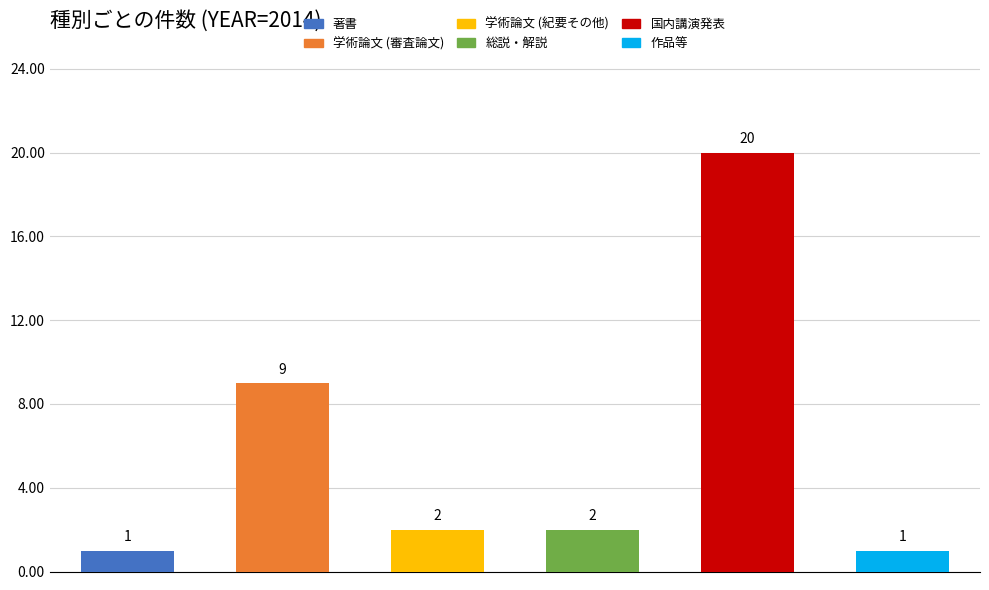

At 著書, list the series in order from smallest to largest.

著書, 作品等, 学術論文 (紀要その他), 総説・解説, 学術論文 (審査論文), 国内講演発表